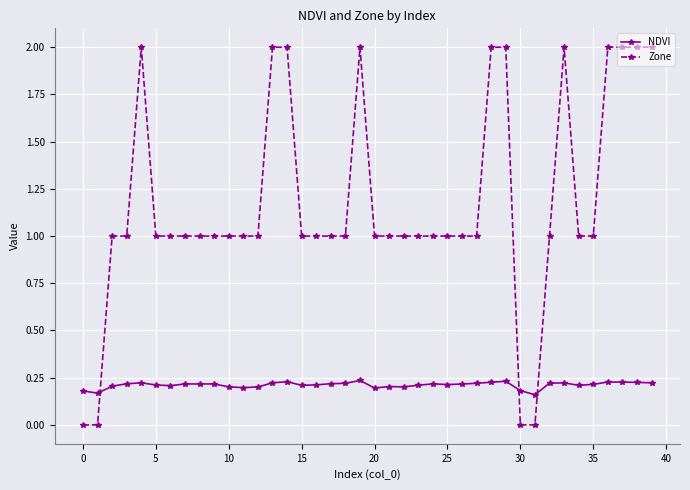

What are all the series names shown in the legend?

NDVI, Zone